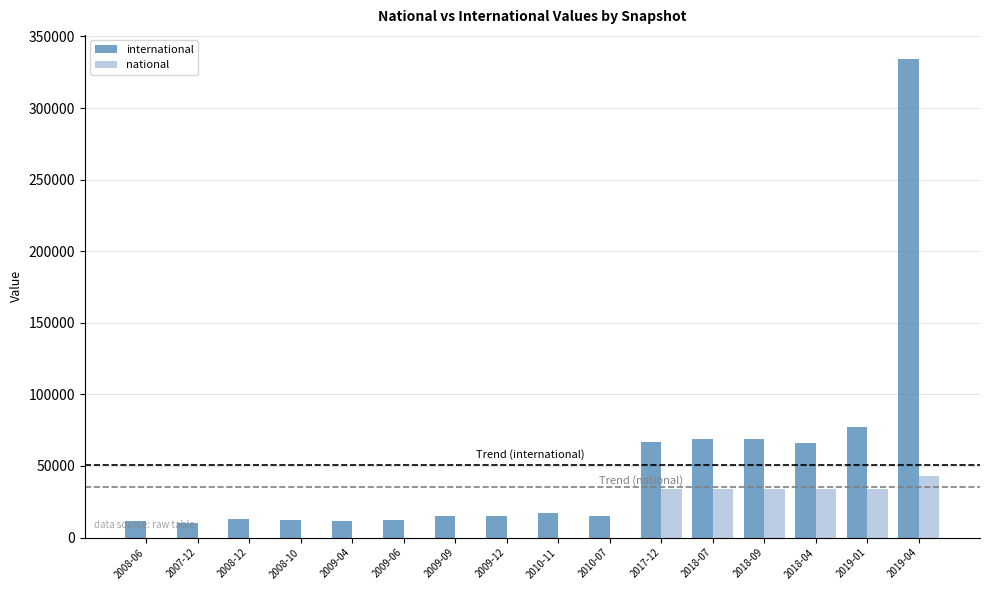

What is the maximum value shown in the chart?

334391